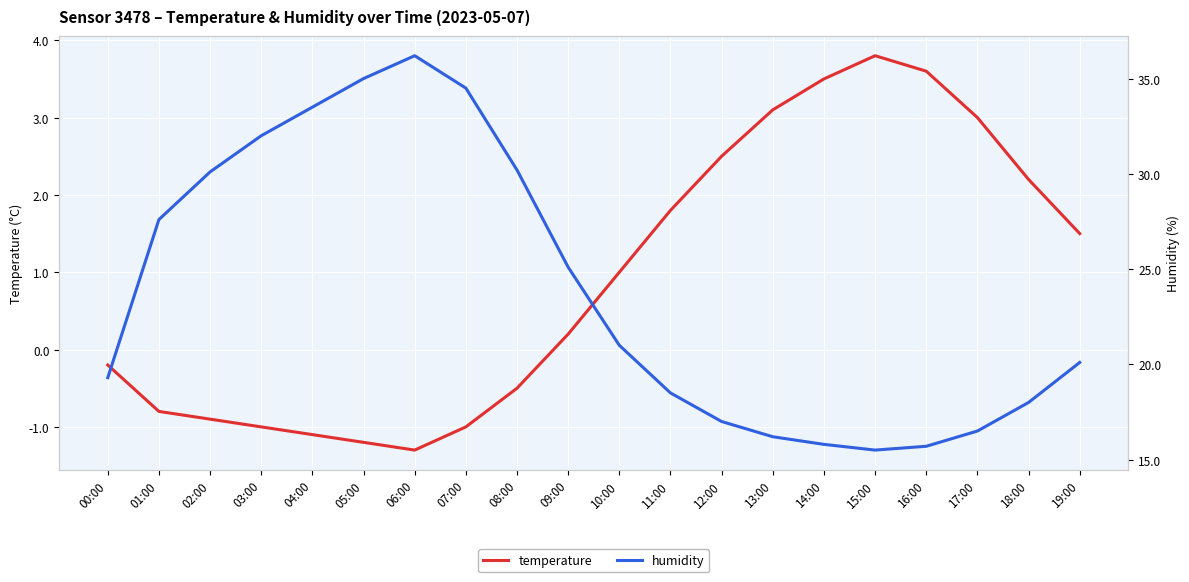

Between 06:00 and 08:00, which series saw the biggest shift?

humidity